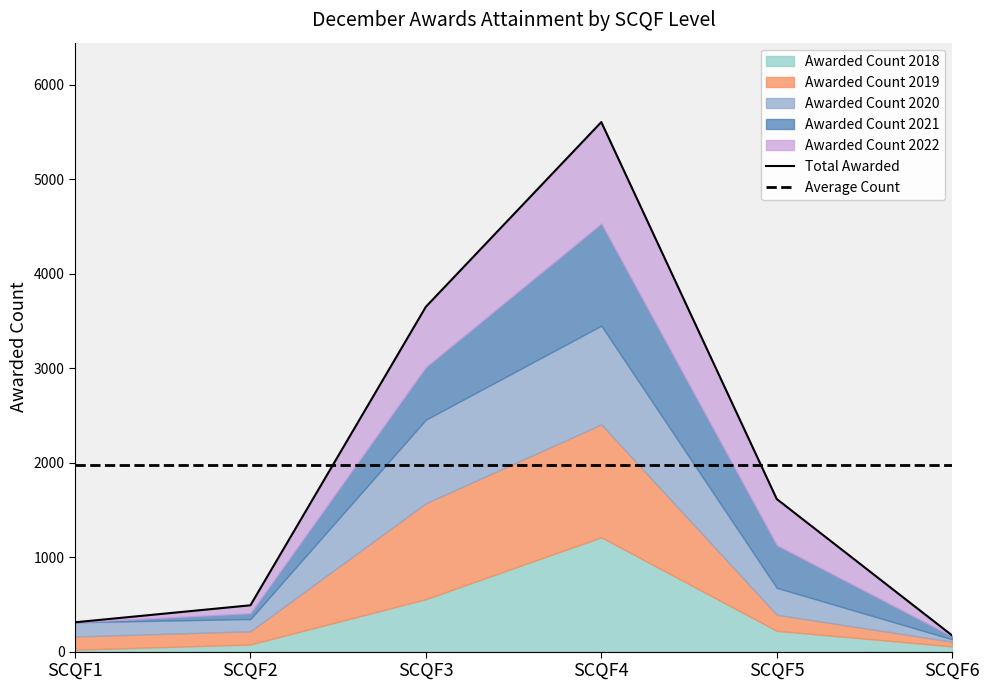

After their last crossing, which series has the higher values: Total Awarded or Average Count?

Average Count